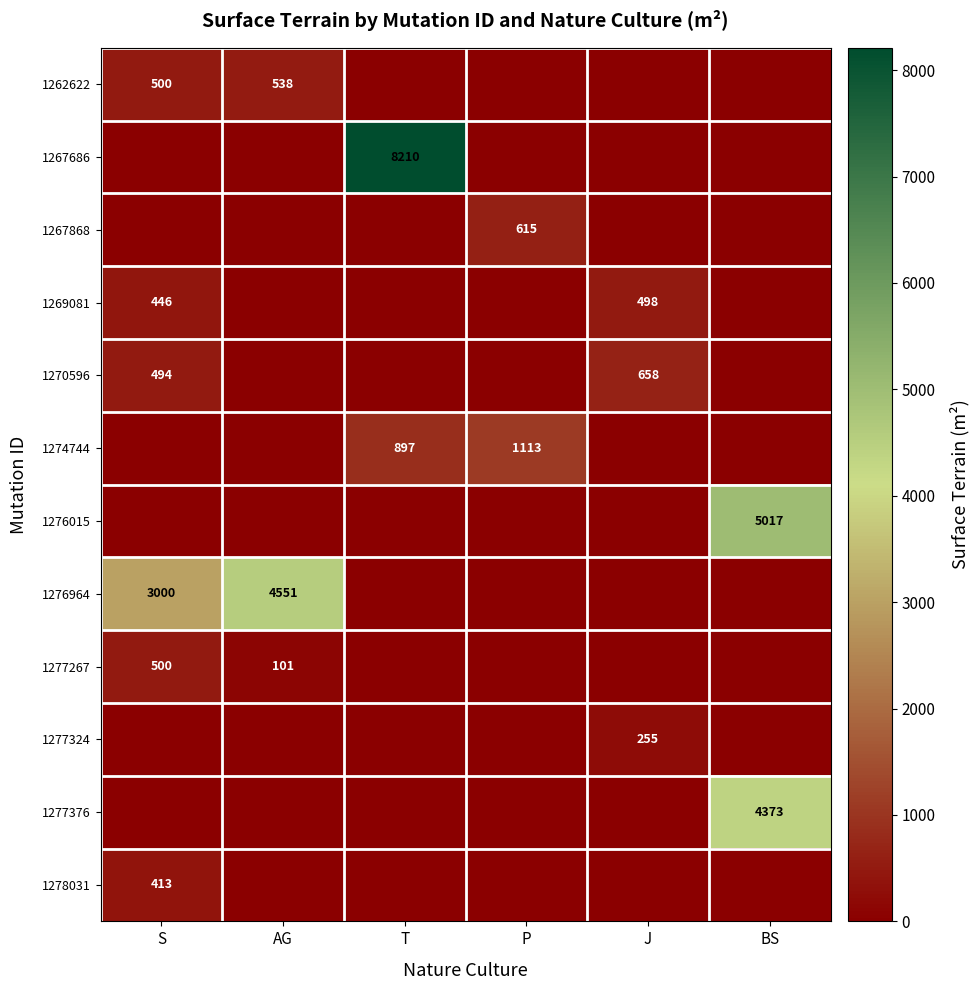

Is the value of 1262622 at AG greater than the value of 1277267 at AG?

Yes